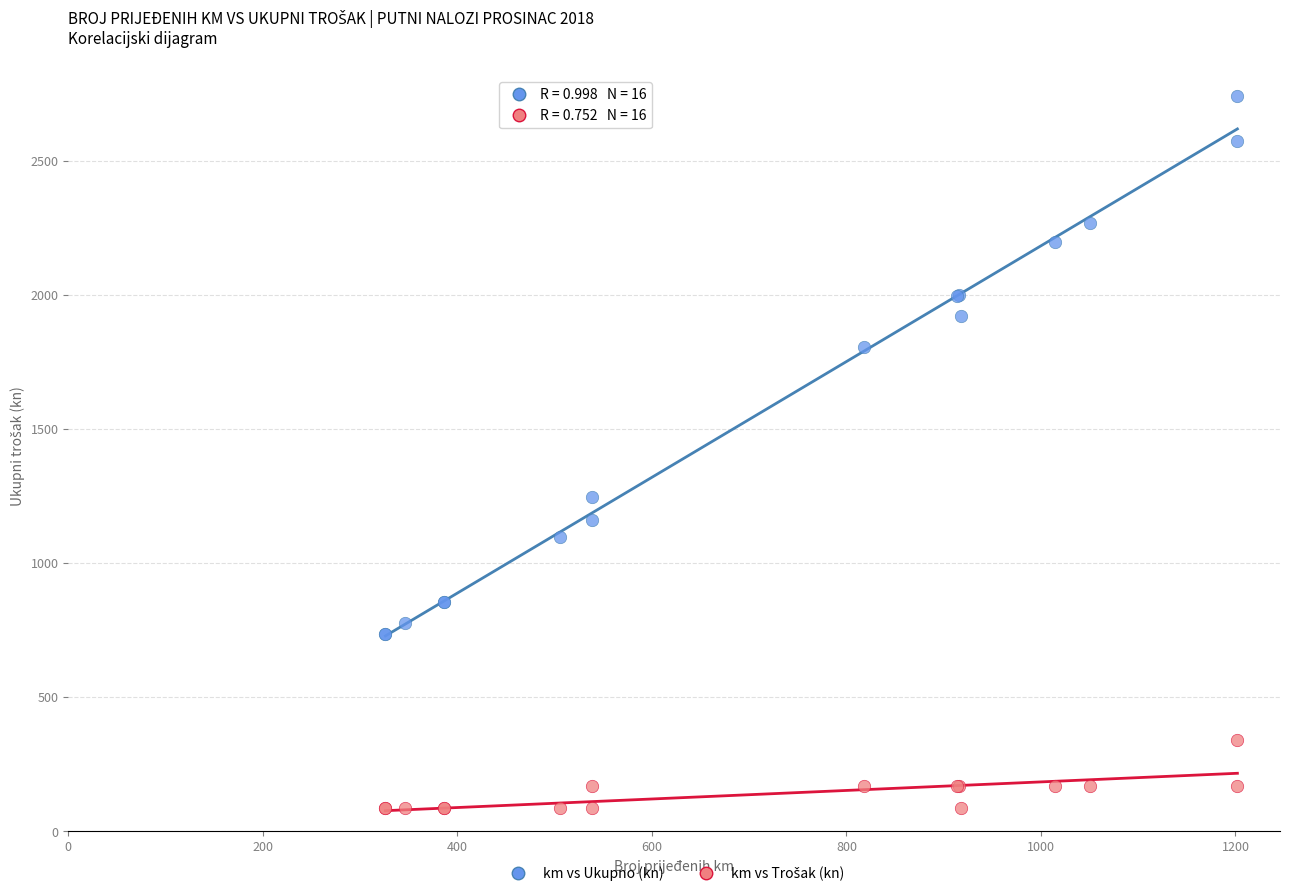

Across all series, what Y value is closest to 1414?

1246